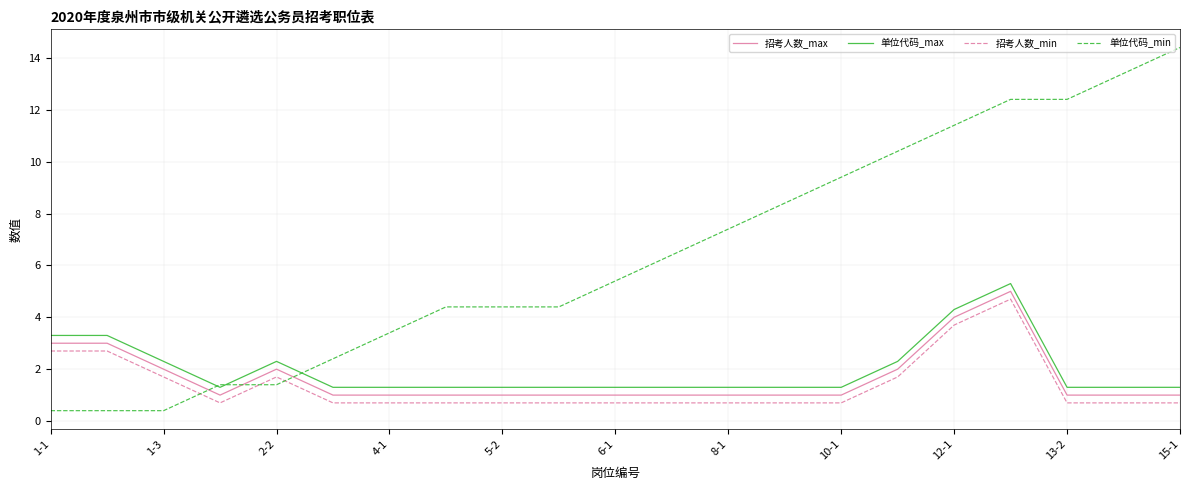

What is the maximum value shown in the chart?

14.4